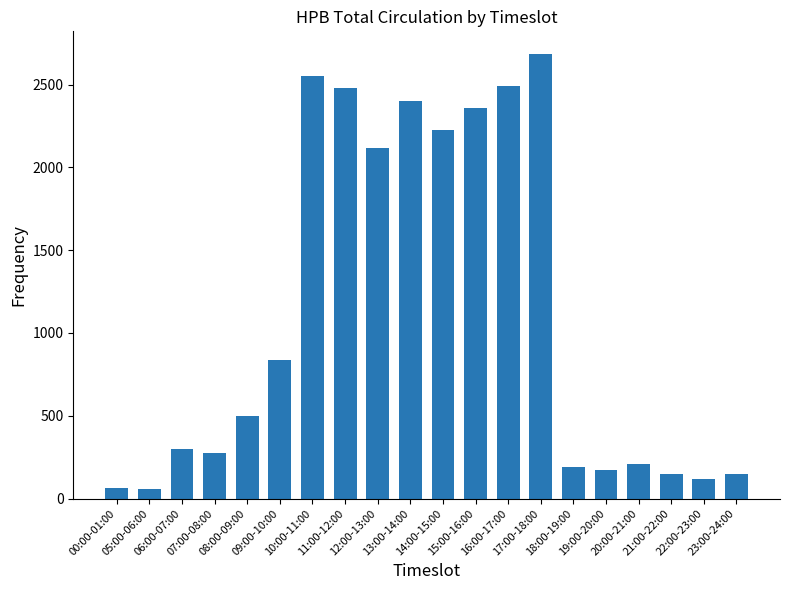

What is the ratio of the value at 17:00-18:00 to the value at 15:00-16:00?

1.1